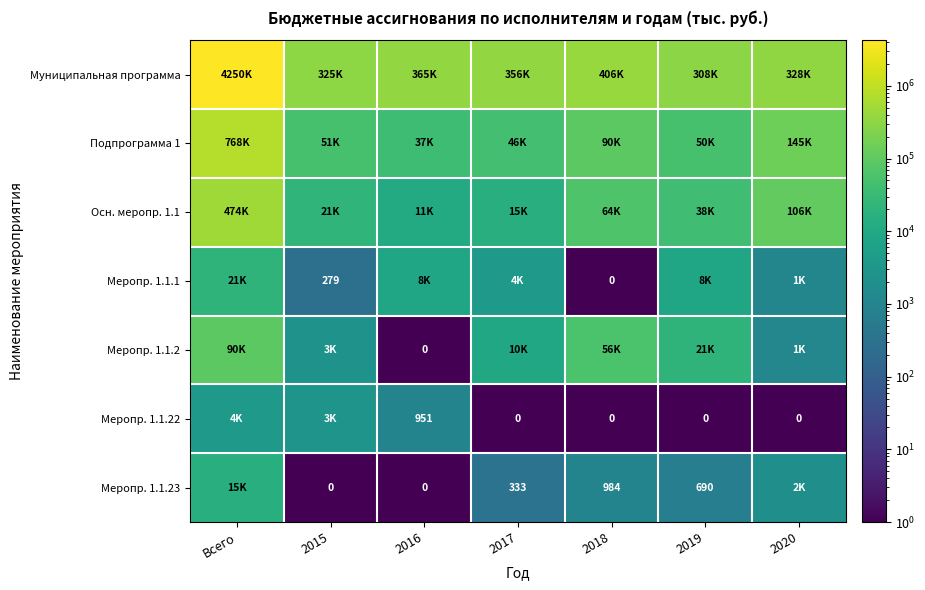

What is the greatest value displayed?

4249673.1